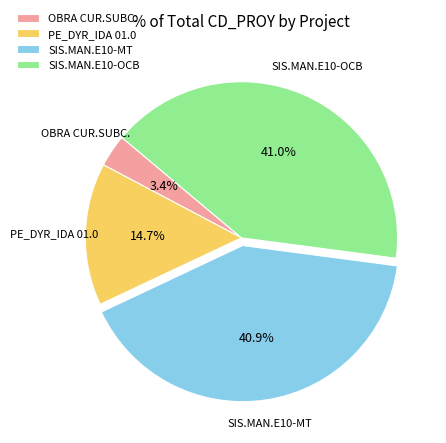

Count the number of slices in the pie.

4